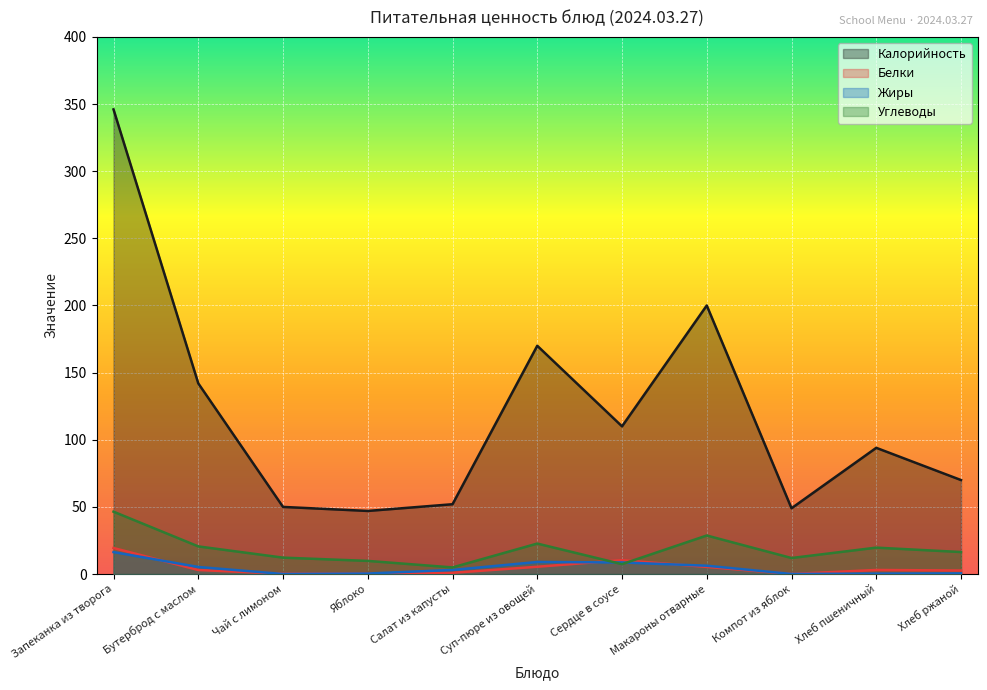

What is the label of the 11th point from the right?

Запеканка из творога